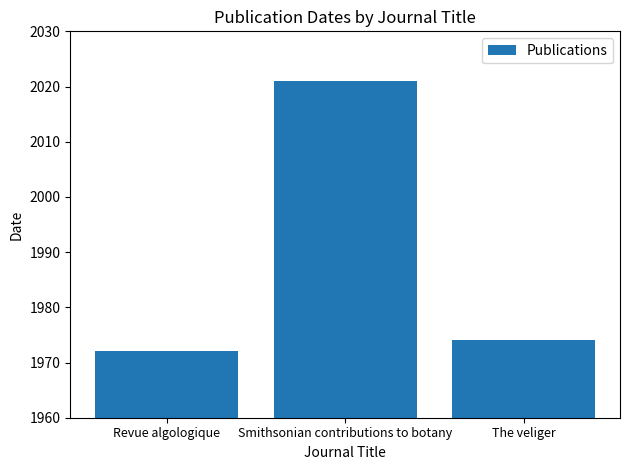

The chart shows a value of 2846 at Revue algologique. True or false?

False